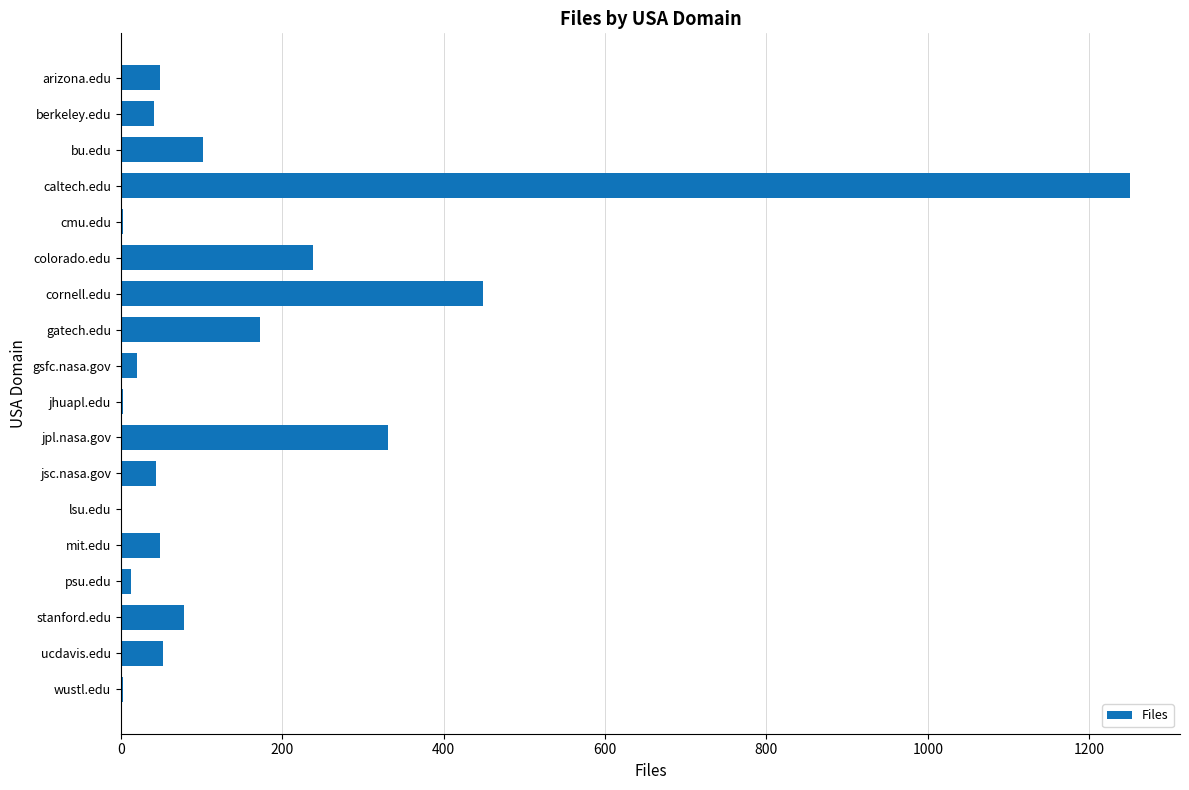

Which label corresponds to the largest value in the chart?

caltech.edu